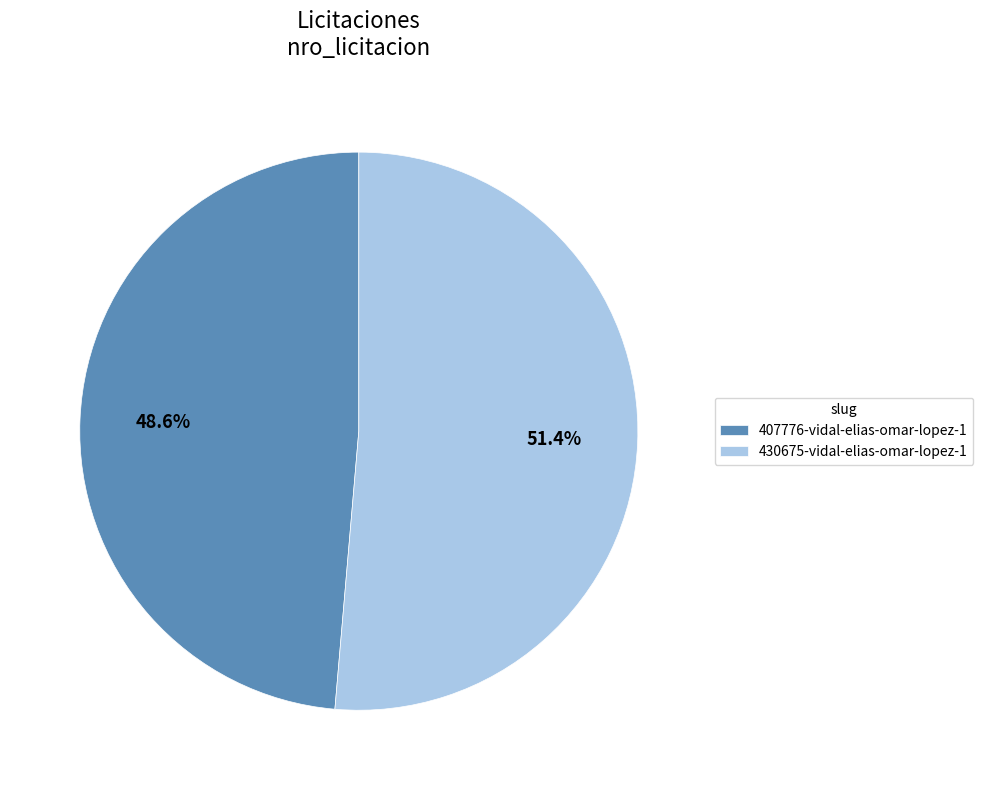

Which has a higher value, 407776-vidal-elias-omar-lopez-1 or 430675-vidal-elias-omar-lopez-1?

430675-vidal-elias-omar-lopez-1